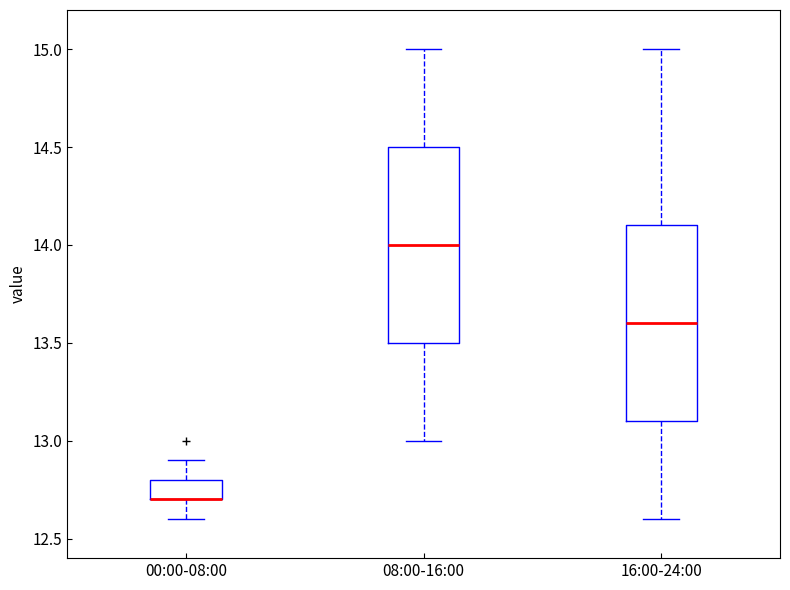

Reading left to right, read every box against the y-axis: the position of its median line, the range the box covers, and the ends of its whiskers. The values are not printed on the chart, so give them approximately, as read against the axis.

00:00-08:00: median 12.7 (drawn on the box's lower edge), box 12.7 to 12.8, whiskers 12.6 to 12.9
08:00-16:00: median 14.0, box 13.5 to 14.5, whiskers 13.0 to 15.0
16:00-24:00: median 13.6, box 13.1 to 14.1, whiskers 12.6 to 15.0